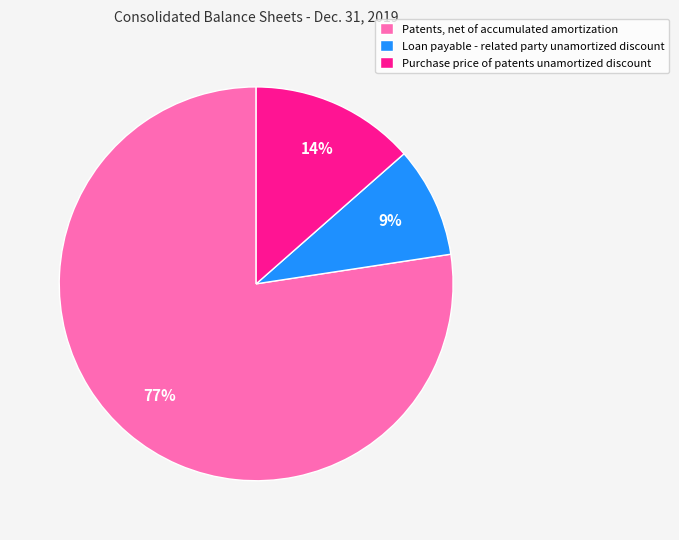

How many segments does this pie chart have?

3